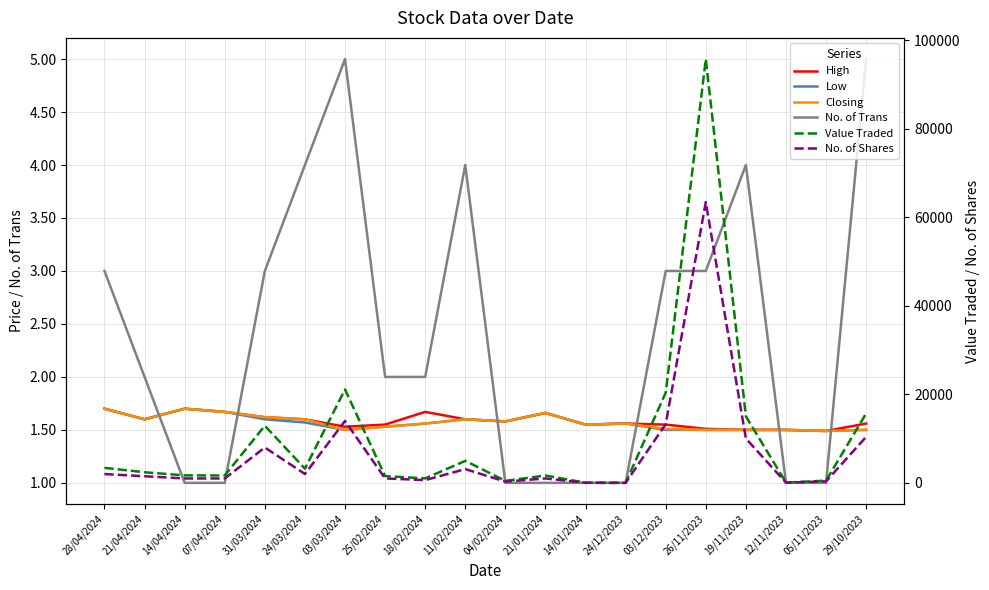

What is the sum of the Value Traded values at 05/11/2023 and 29/10/2023?

16205.0